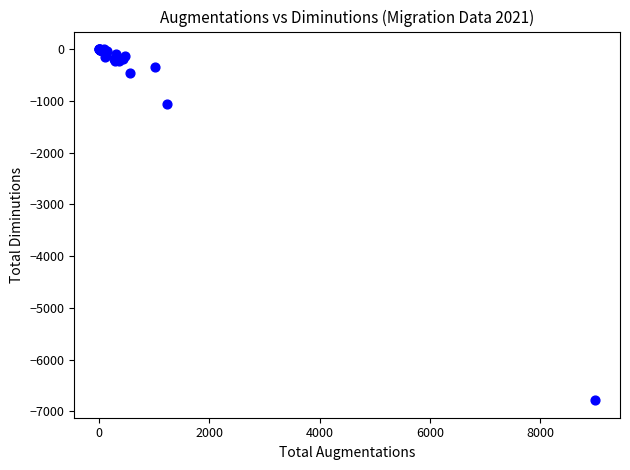

What Y value in the scatter plot is closest to -3392?

-1065